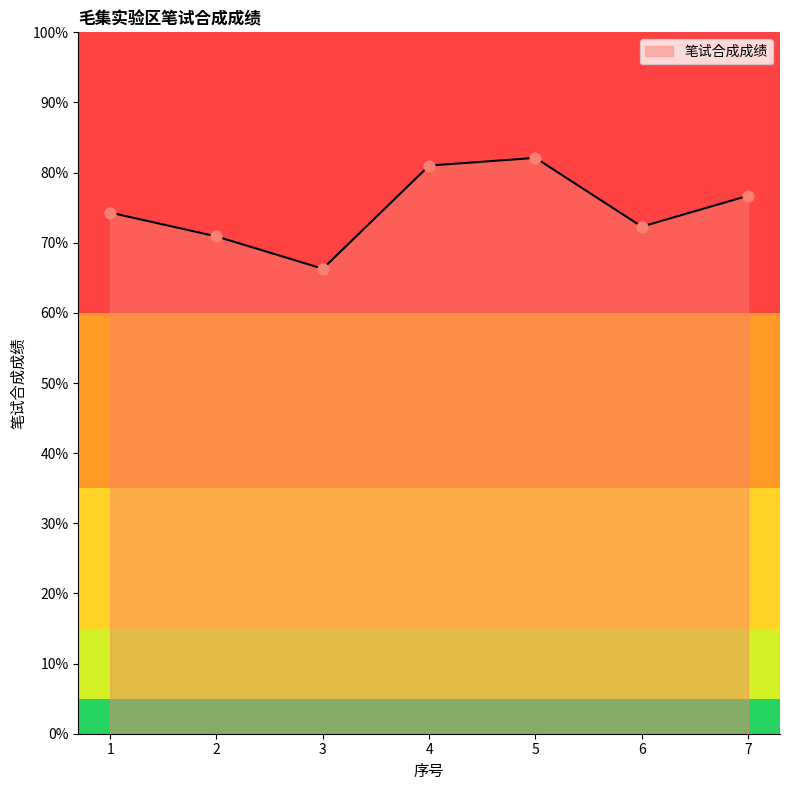

What is the change in value from 1 to 7?

+2.4